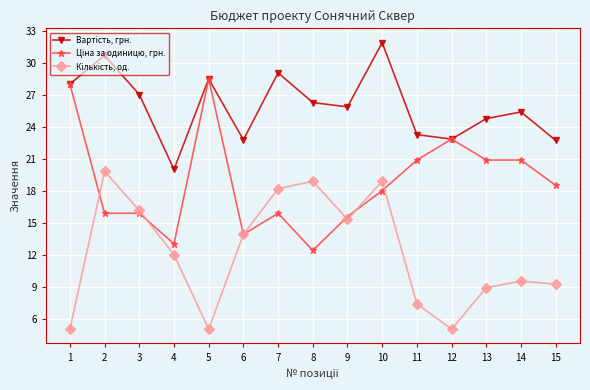

What is the spread (max minus min) of values at 14?

15.9